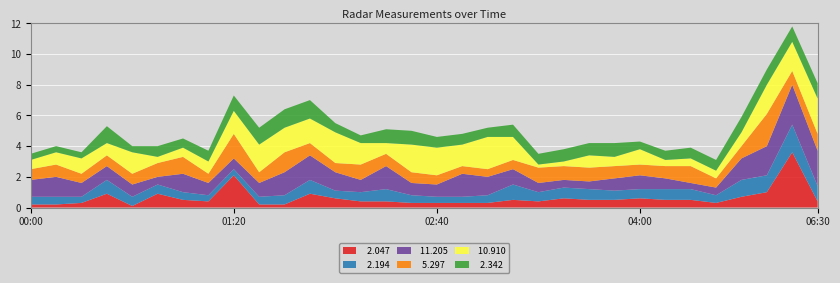

Reading left to right, list all the values displayed in this chart.

  2.047: 0.2	0.2	0.3	0.9	0.1	0.9	0.5	0.4	2.1	0.2	0.2	0.9	0.6	0.4	0.4	0.3	0.3	0.3	0.3	0.5	0.4	0.6	0.5	0.5	0.6	0.5	0.5	0.3	0.7	1.0	3.6	0.4
  2.194: 0.5	0.5	0.4	0.9	0.6	0.6	0.5	0.4	0.4	0.5	0.6	0.9	0.5	0.6	0.8	0.5	0.4	0.4	0.5	1.0	0.6	0.7	0.7	0.6	0.6	0.7	0.7	0.5	1.1	1.1	1.8	1.0
 11.205: 1.1	1.3	0.9	0.9	0.8	0.5	1.2	0.8	0.7	0.9	1.5	1.6	1.2	0.8	1.5	0.8	0.8	1.5	1.2	1.0	0.6	0.5	0.5	0.8	0.9	0.7	0.4	0.5	1.4	1.9	2.6	2.3
  5.297: 0.7	0.8	0.6	0.7	0.7	0.9	1.1	0.6	1.6	0.7	1.3	0.8	0.6	1.0	0.8	0.7	0.6	0.5	0.5	0.6	1.0	0.9	0.9	0.8	0.7	0.8	1.1	0.6	0.8	2.1	0.9	1.1
 10.910: 0.6	0.8	1.0	0.8	1.4	0.4	0.6	0.8	1.5	1.8	1.6	1.6	2.0	1.4	0.7	1.8	1.8	1.4	2.1	1.5	0.2	0.3	0.8	0.6	1.0	0.4	0.5	0.5	0.9	1.9	1.9	2.3
  2.342: 0.4	0.4	0.4	1.1	0.4	0.7	0.6	0.7	1.0	1.1	1.2	1.2	0.6	0.5	0.9	0.9	0.7	0.7	0.6	0.8	0.7	0.8	0.8	0.9	0.5	0.6	0.7	0.7	1.0	1.0	1.0	1.0